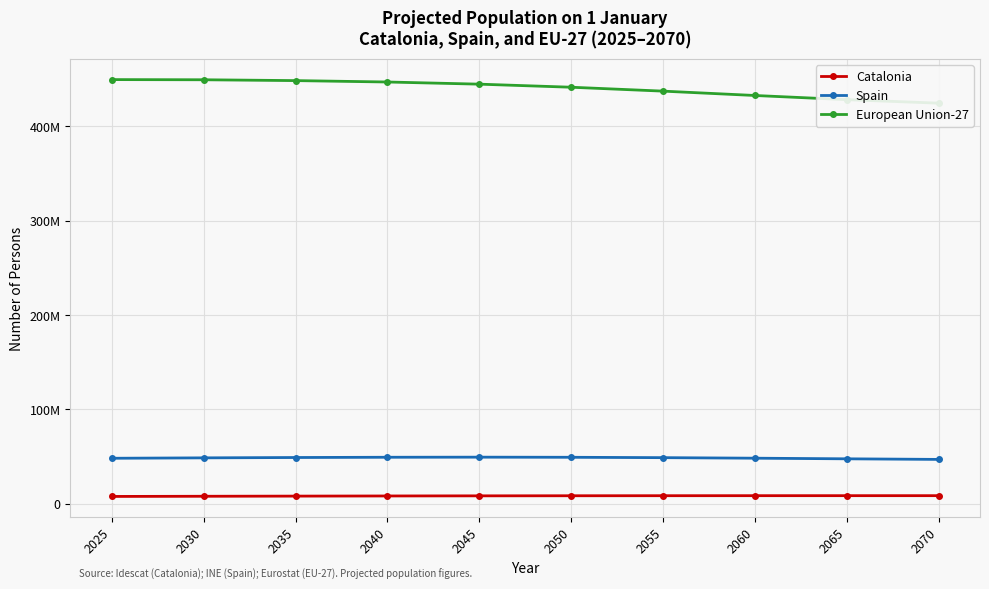

What is the sum of all Catalonia values?

84479496